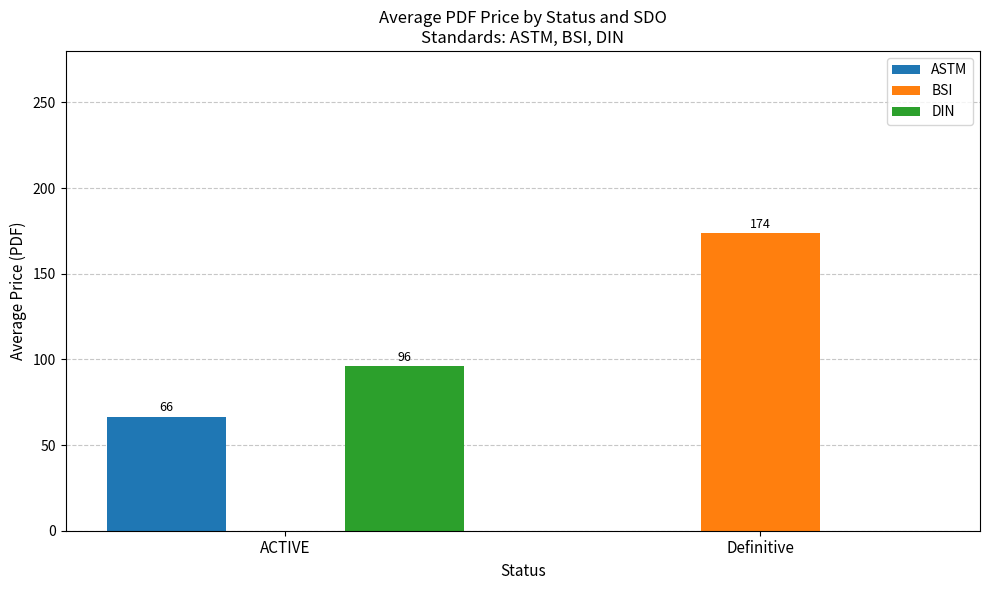

What are all the series names shown in the legend?

ASTM, BSI, DIN